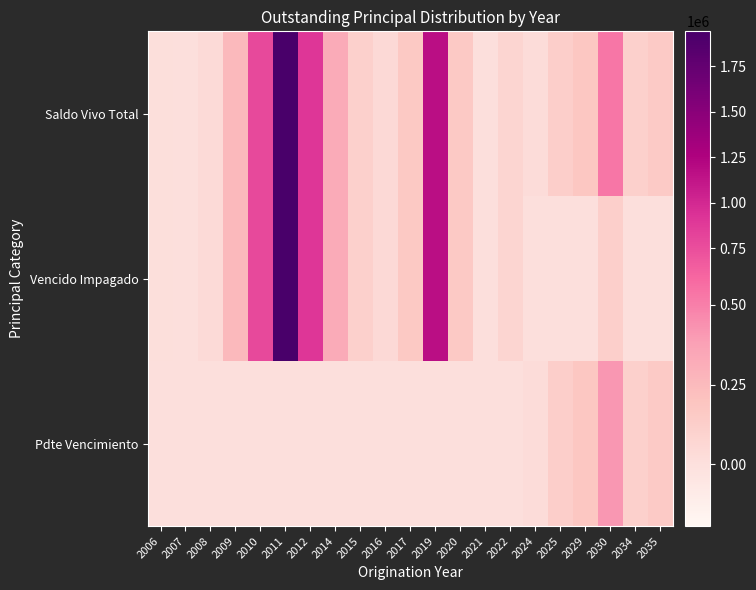

At which category is the sum across all series the highest?

2011